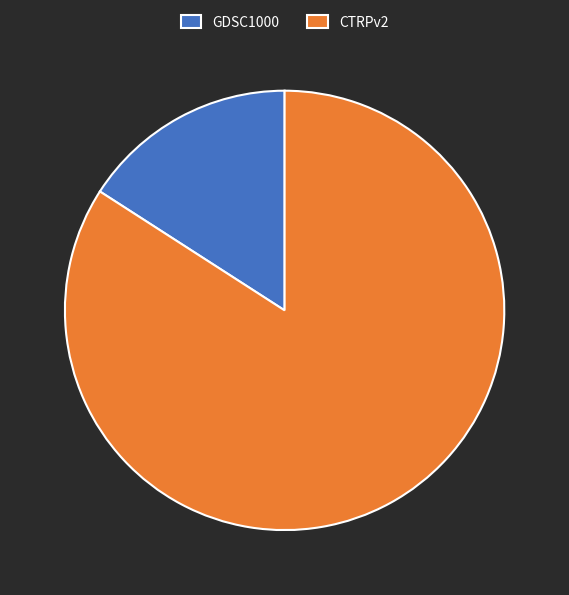

Which has a higher value, GDSC1000 or CTRPv2?

CTRPv2